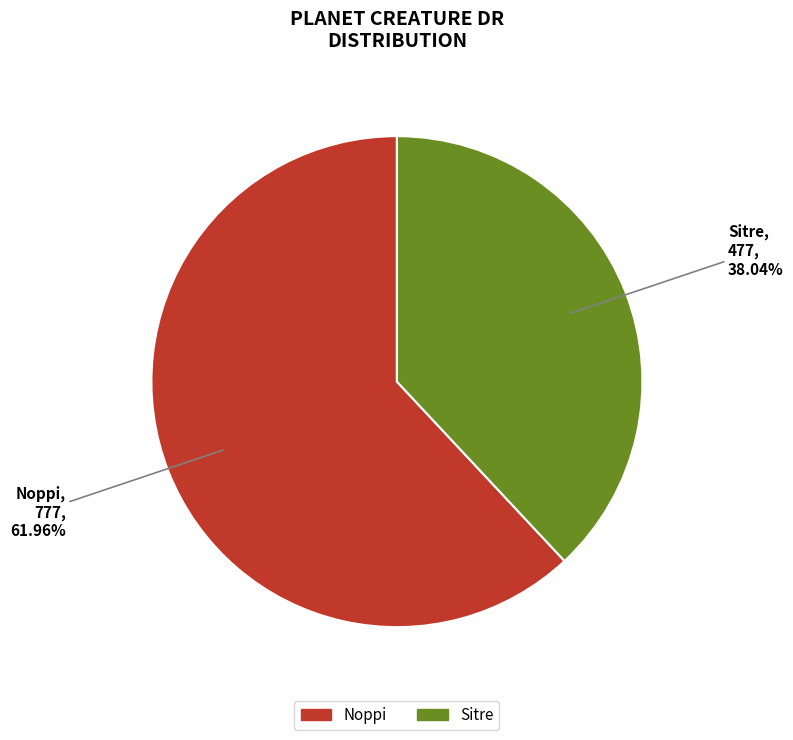

Between Noppi and Sitre, which is larger?

Noppi